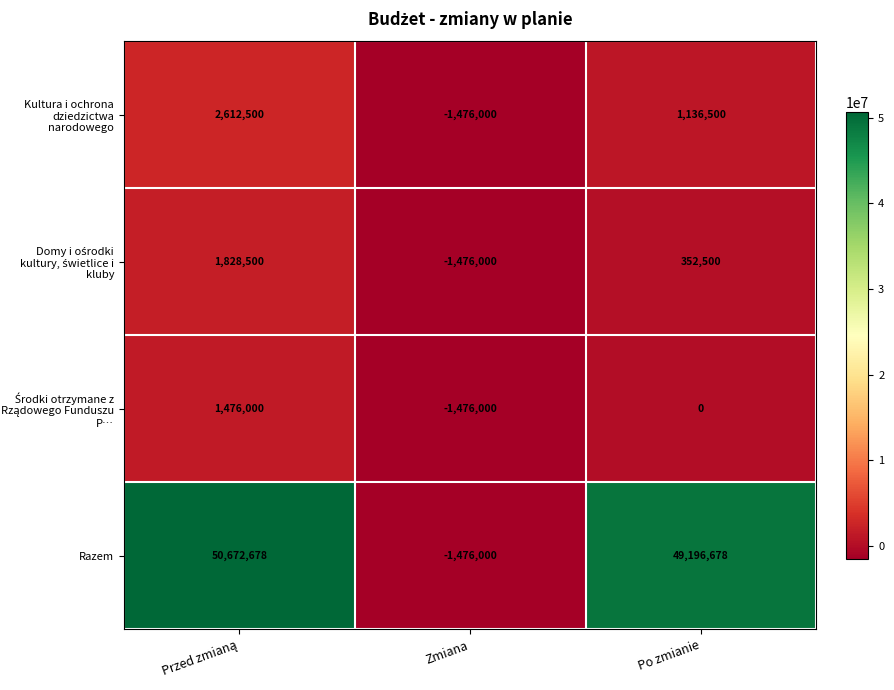

What is the smallest value displayed?

-1476000